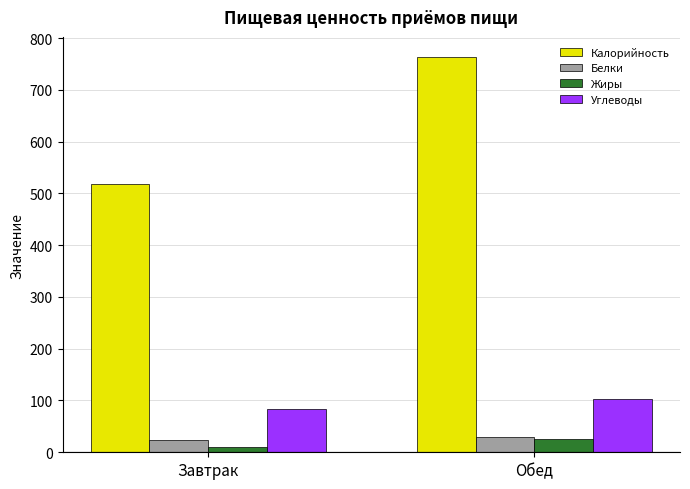

Where is Калорийность nearest to the value 640?

Завтрак